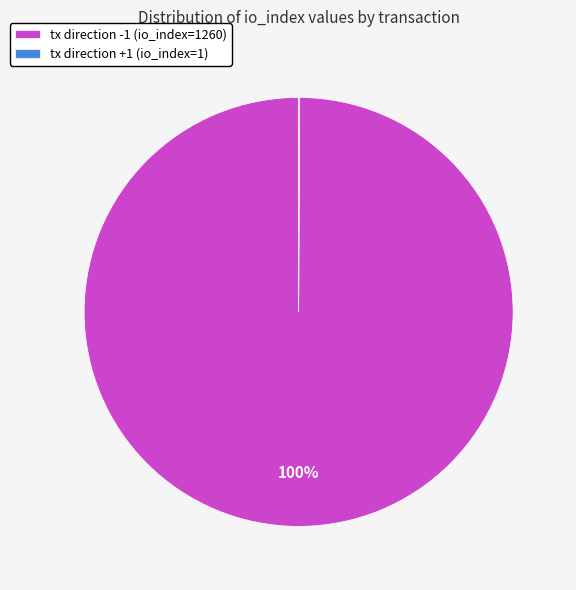

Which category has the biggest portion of the pie?

tx direction -1 (io_index=1260)